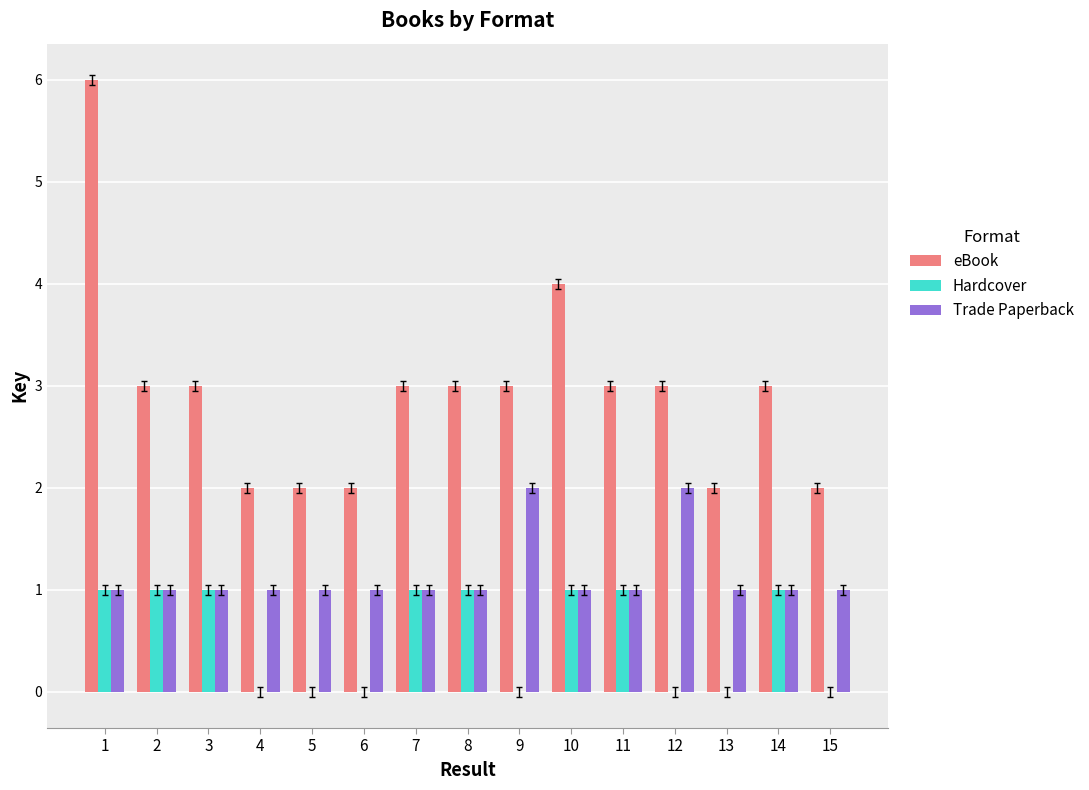

True or false: eBook has a value of 3 at 3.

True